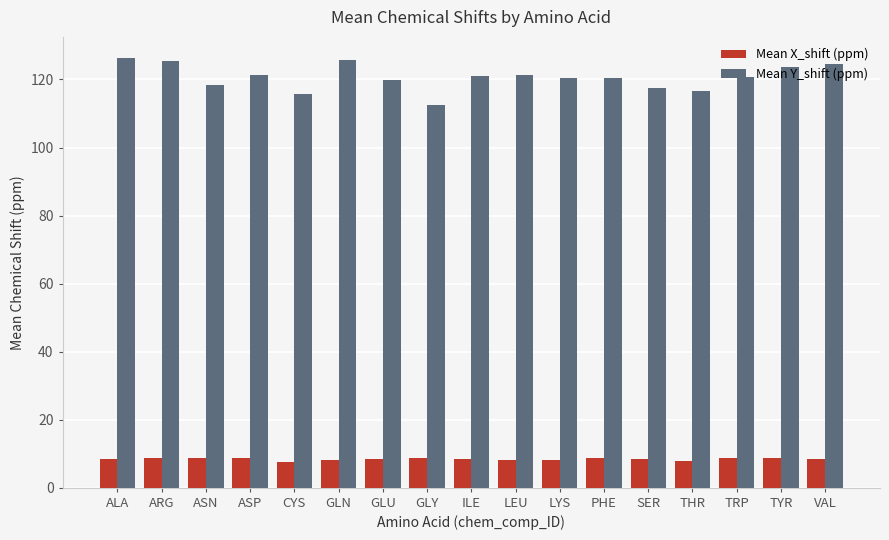

The value of Mean X_shift (ppm) at VAL is 8.4. True or false?

True